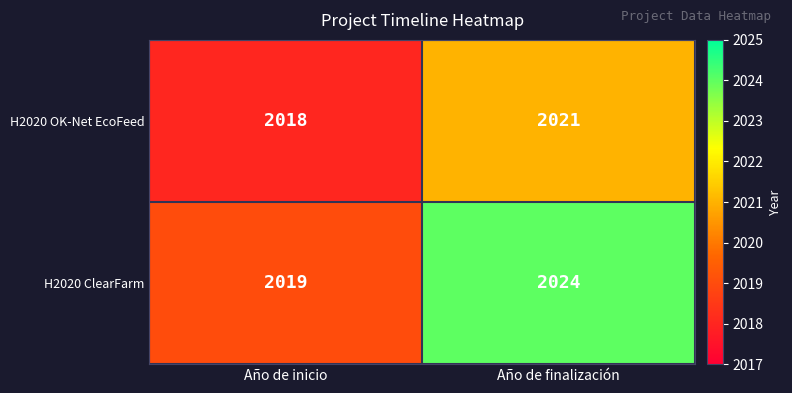

Rank the series by their maximum value, from lowest to highest.

H2020 OK-Net EcoFeed, H2020 ClearFarm